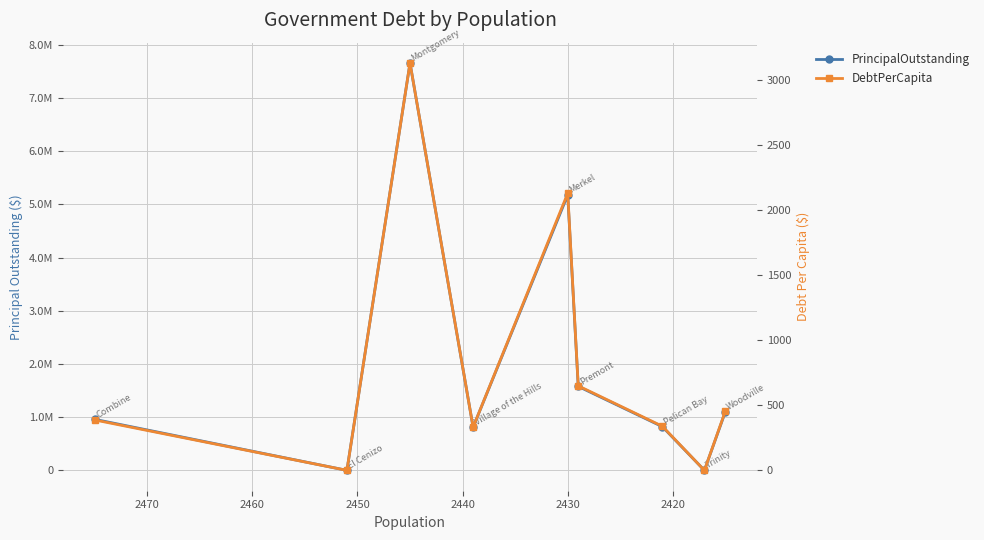

What is the maximum value shown in the chart?

7655000.0